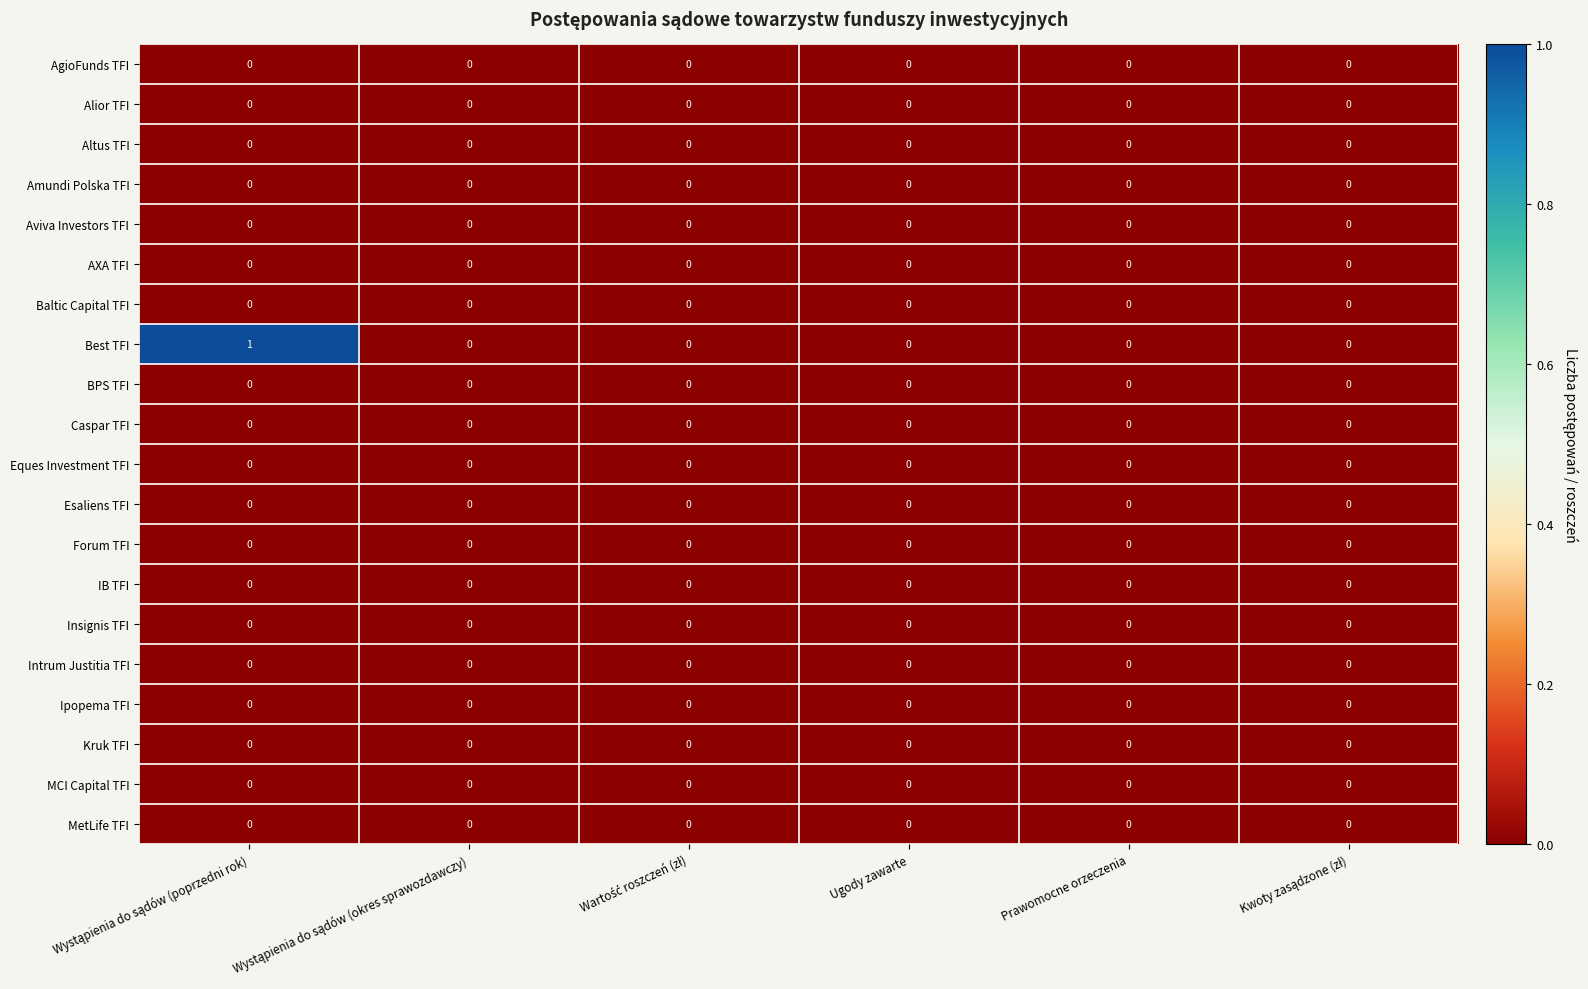

How many distinct data groups are displayed?

20